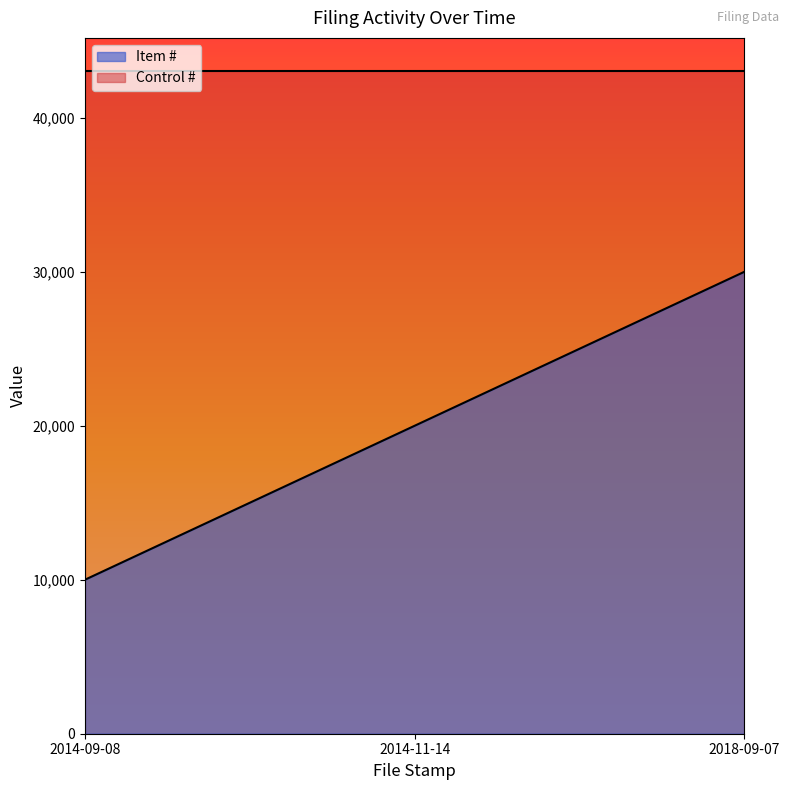

What is the difference between the values at 2014-09-08 and 2018-09-07?

20000